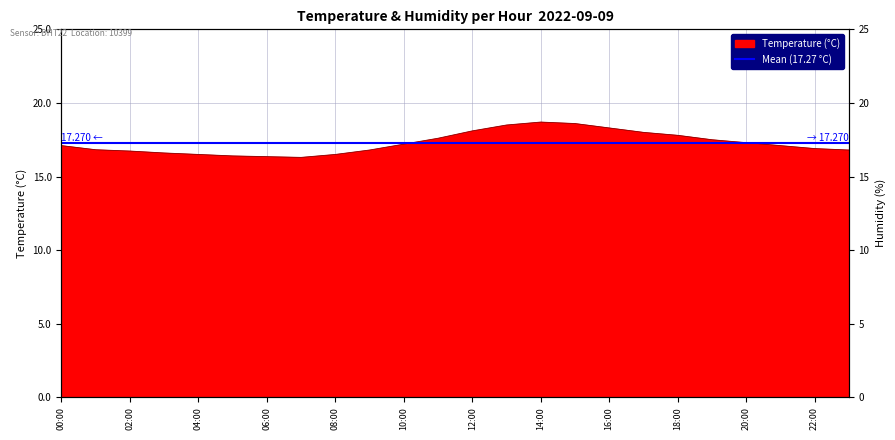

Does the chart have visible grid lines?

Yes